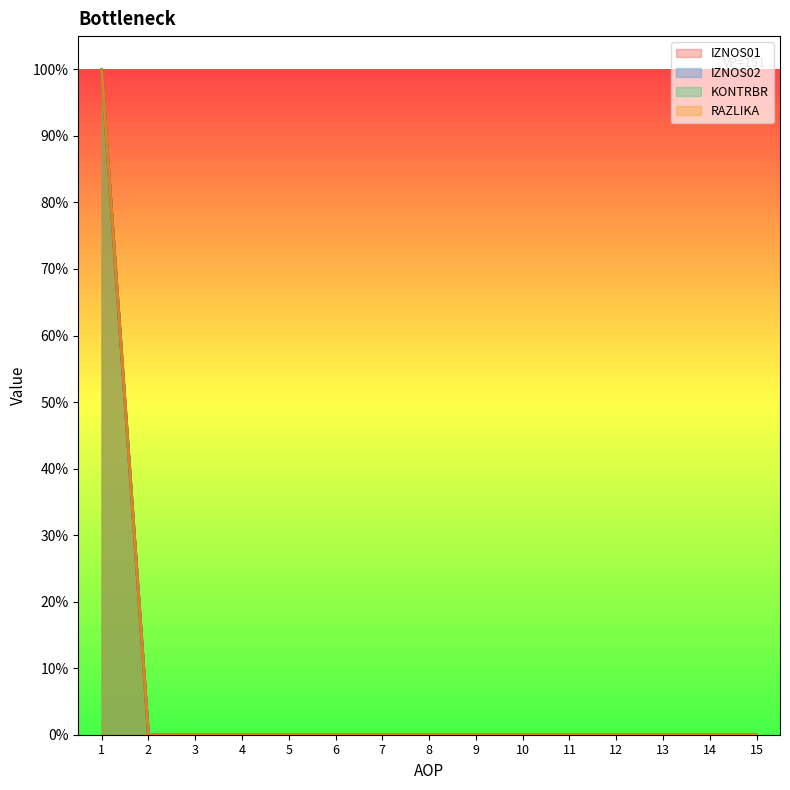

Between 12 and 4, which is larger?

12